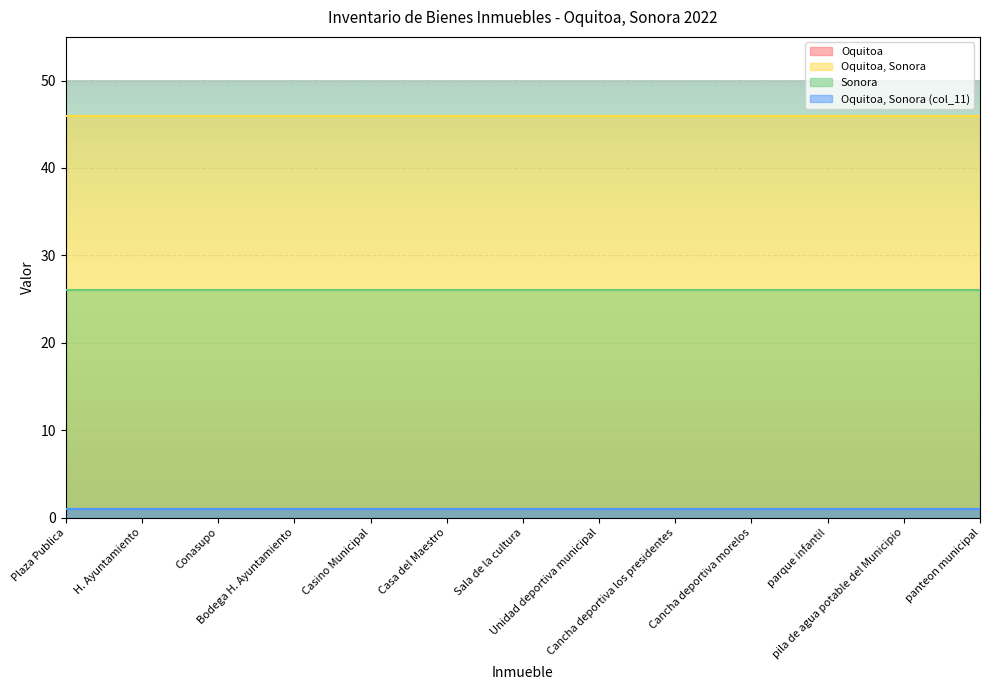

The value of Sonora at H. Ayuntamiento is 26. True or false?

True